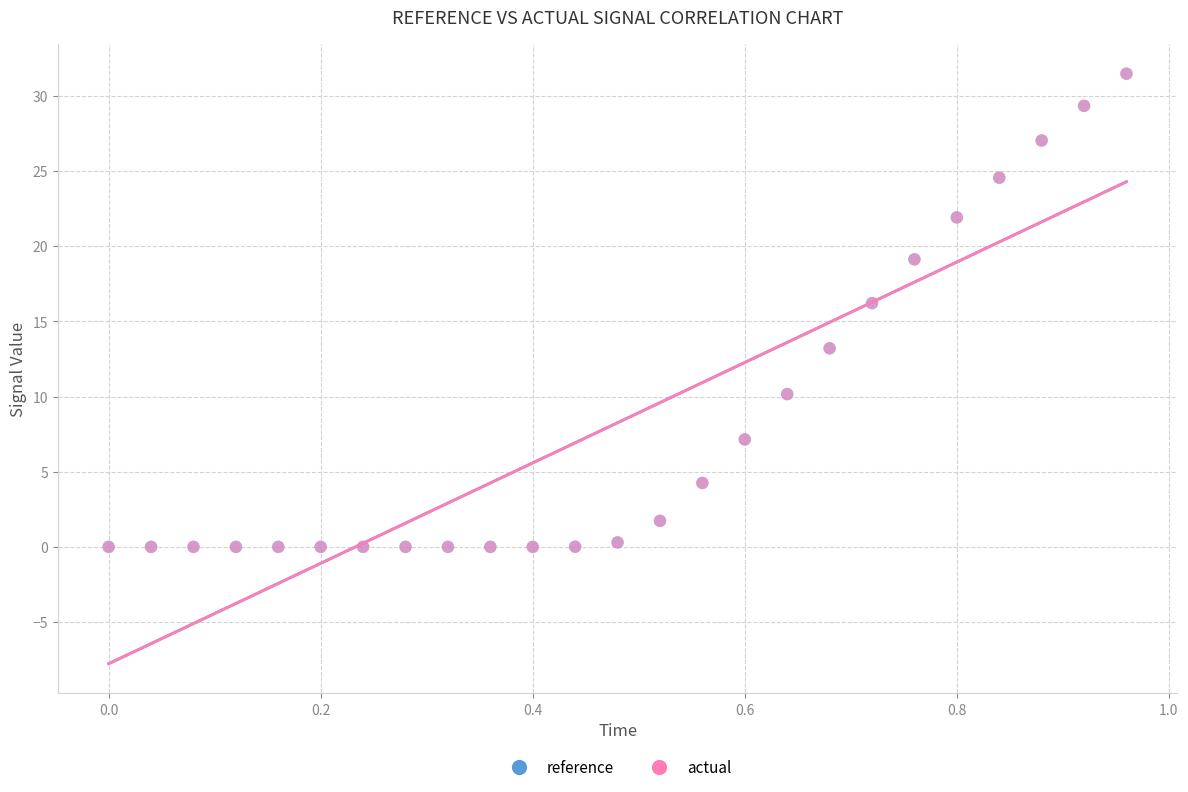

What are all the series names shown in the legend?

reference, actual